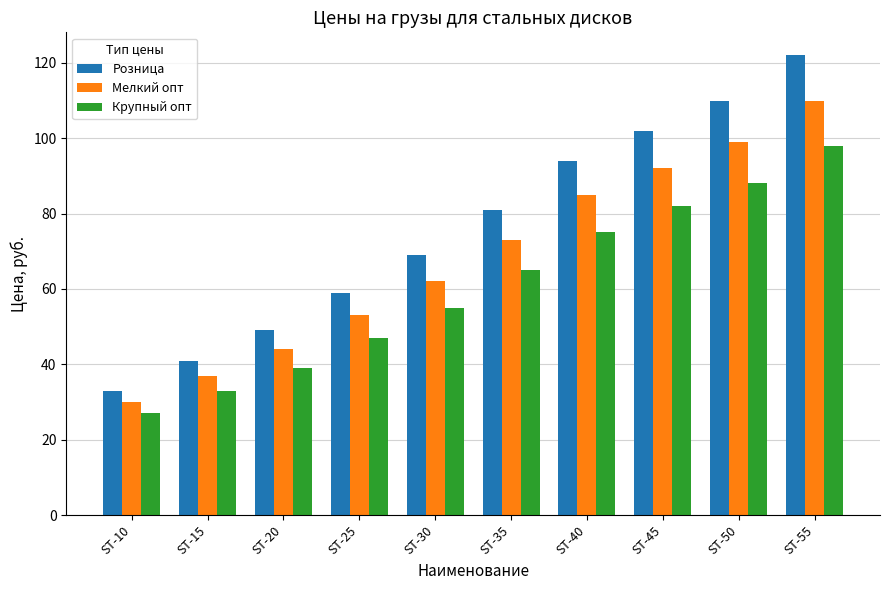

What is the total value across all series at ST-50?

297